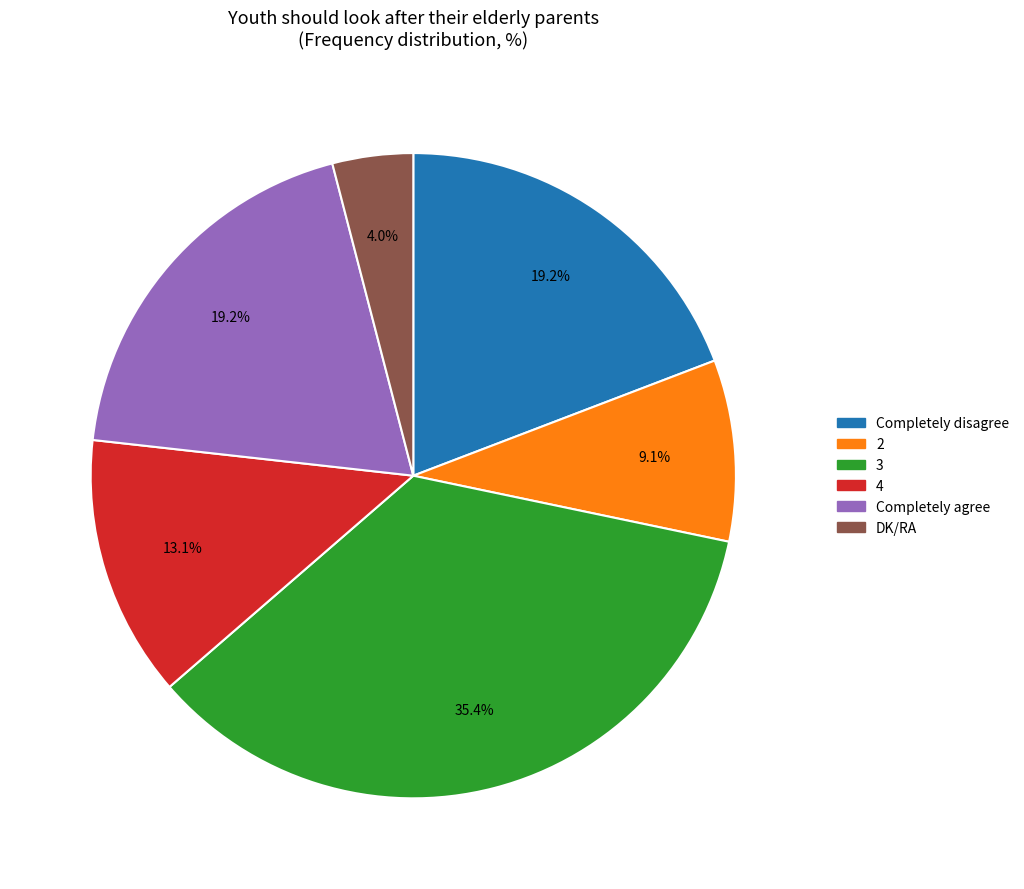

To the nearest percent, what portion does Completely agree represent?

19%